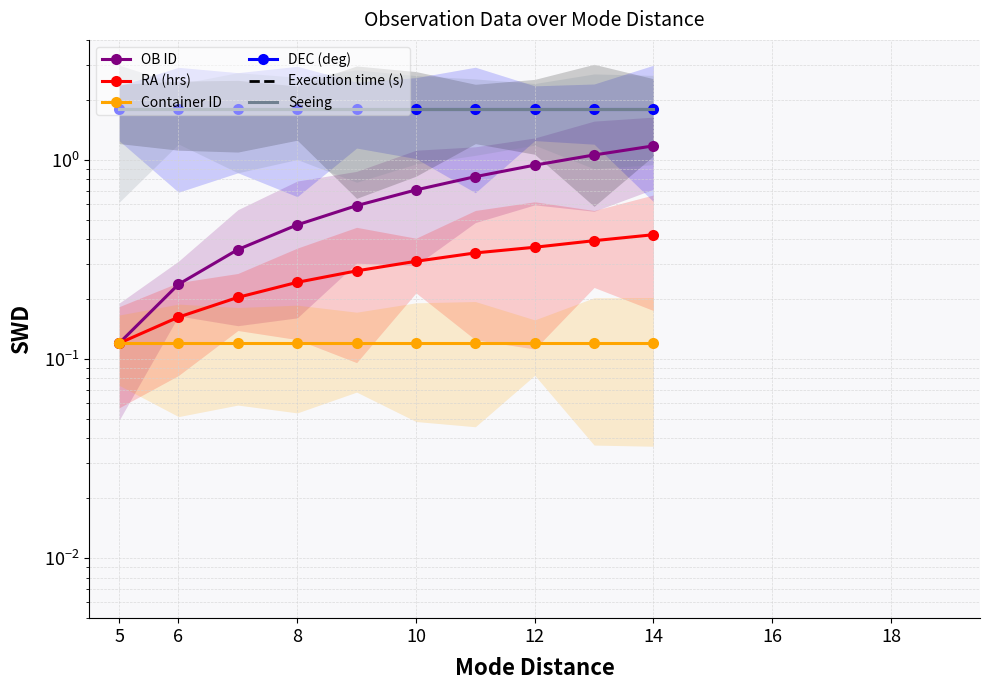

What is the value of the OB ID point at the 10th from the left?

1.2